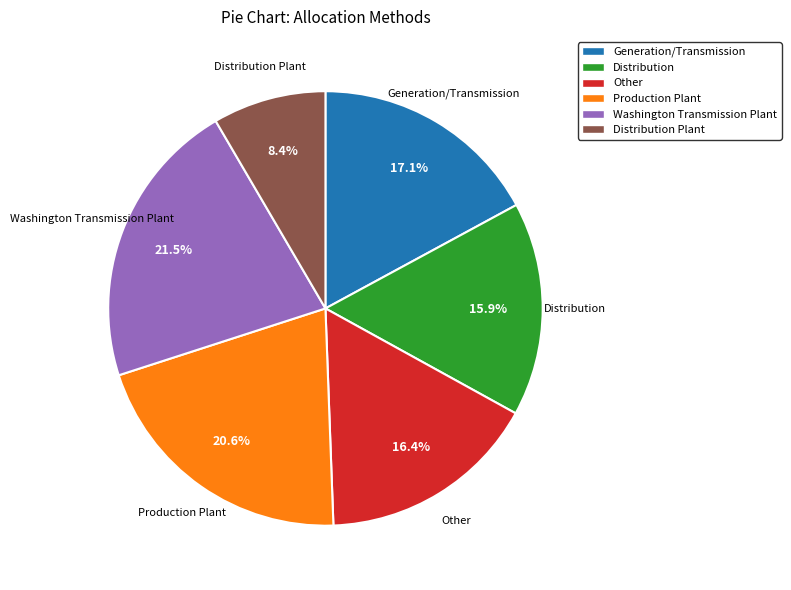

To the nearest percent, what is the combined percentage of Other and Production Plant?

37%